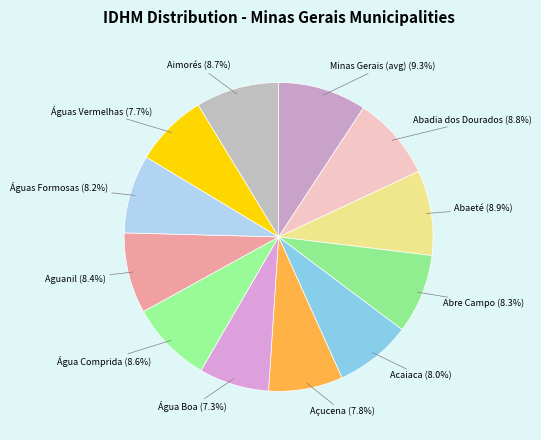

How many slices are in this pie chart?

12